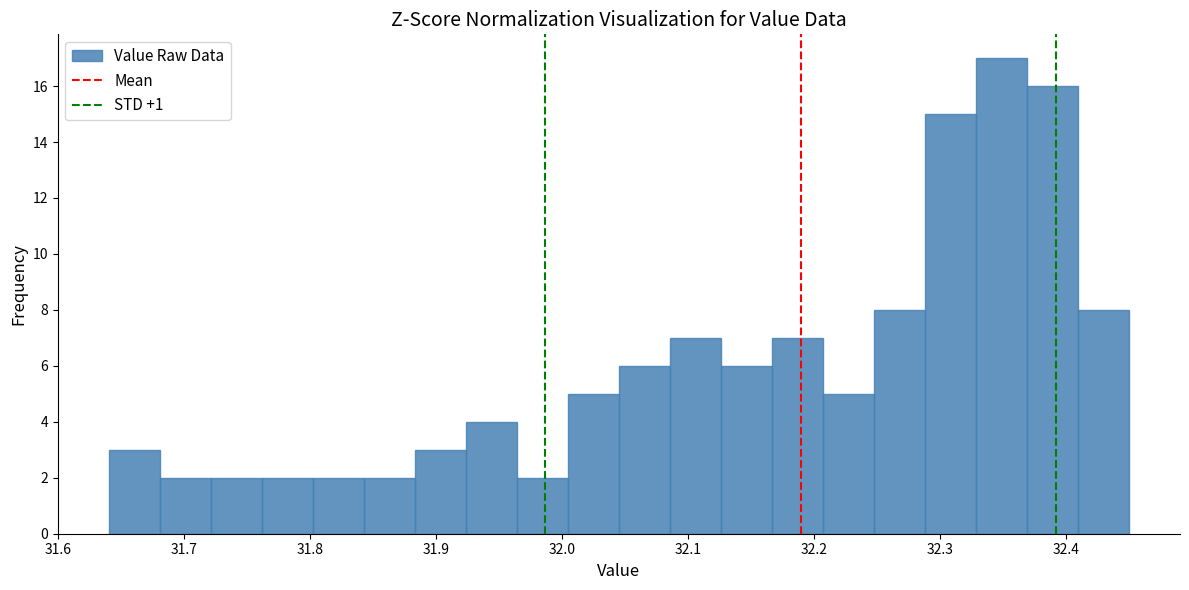

Reading left to right, list every bar in this chart as the range it spans on the x-axis followed by its height. Neither the bar edges nor the heights are printed on the chart, so give them approximately, as read against the axes.

31.64 to 31.68: 3
31.68 to 31.72: 2
31.72 to 31.76: 2
31.76 to 31.80: 2
31.80 to 31.84: 2
31.84 to 31.88: 2
31.88 to 31.92: 3
31.92 to 31.96: 4
31.96 to 32.00: 2
32.00 to 32.05: 5
32.05 to 32.09: 6
32.09 to 32.13: 7
32.13 to 32.17: 6
32.17 to 32.21: 7
32.21 to 32.25: 5
32.25 to 32.29: 8
32.29 to 32.33: 15
32.33 to 32.37: 17
32.37 to 32.41: 16
32.41 to 32.45: 8